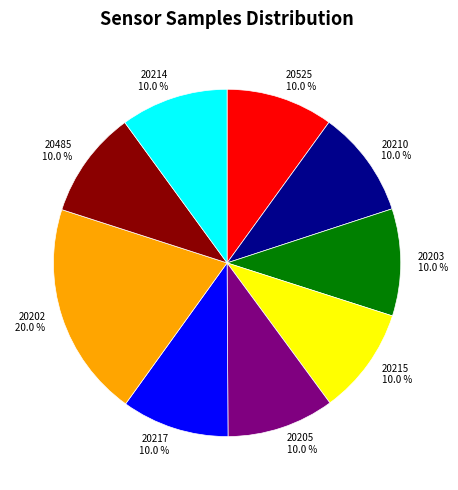

Approximately how many times larger is the value at 20215 10.0 % compared to 20214 10.0 %?

1.0